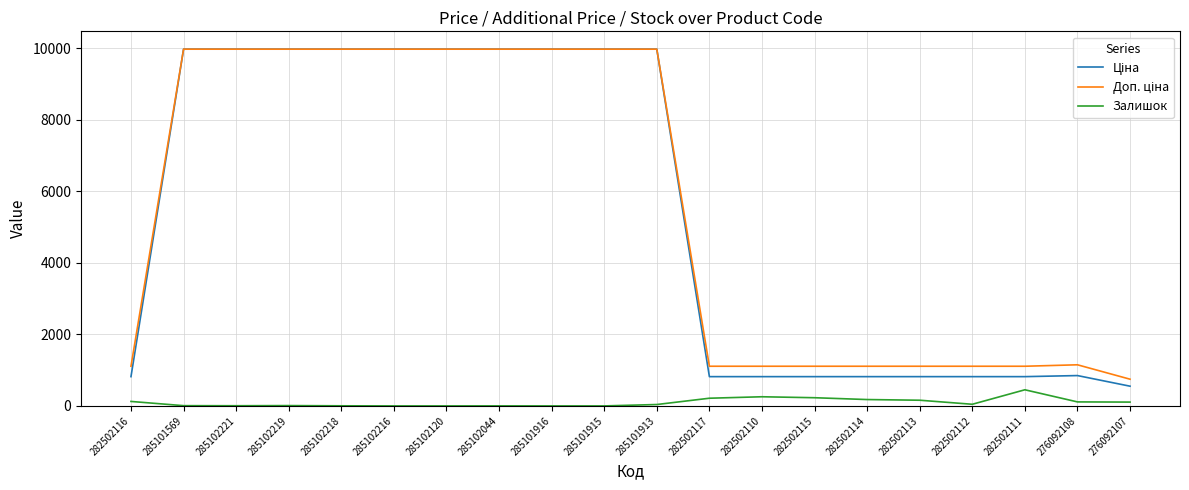

True or false: Залишок has a value of 256.0 at 282502110.

True